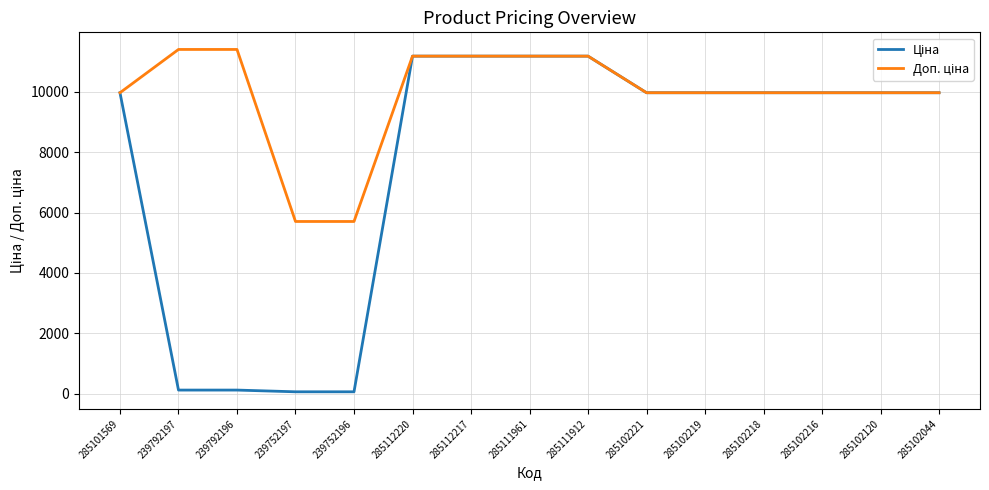

What is the total value across all series at 285102216?

19950.0